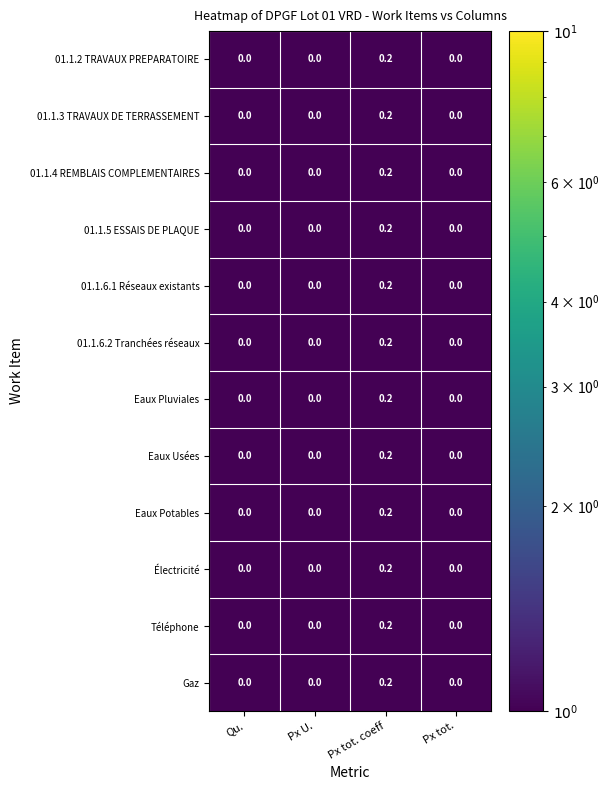

Which category has the highest value across all series?

Px tot. coeff